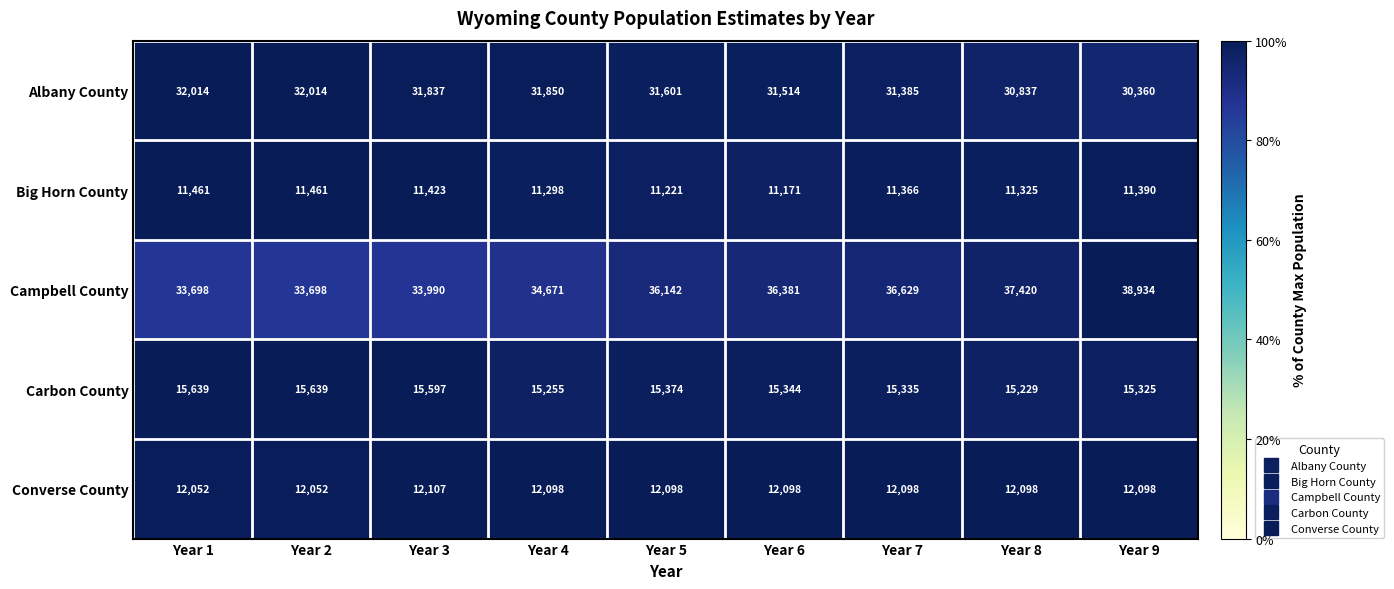

Which category has the highest value across all series?

Year 9